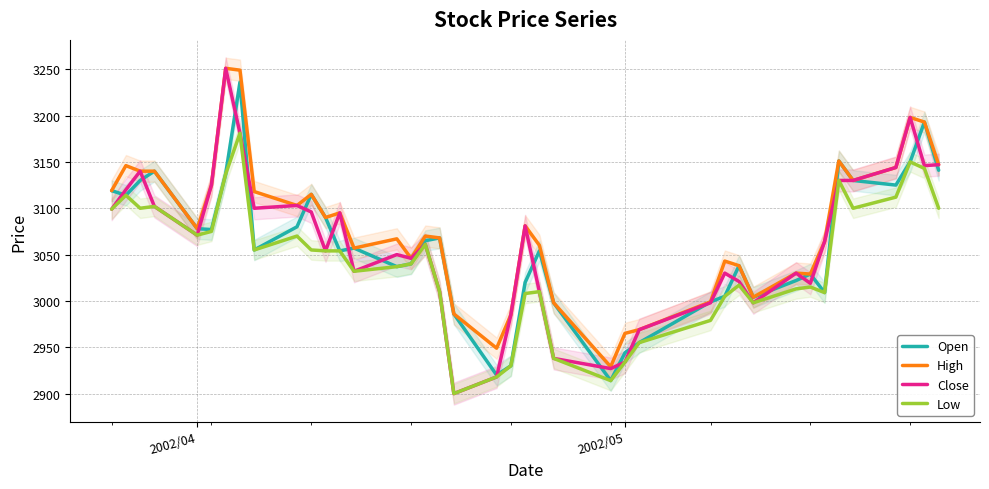

What is the maximum value shown in the chart?

3251